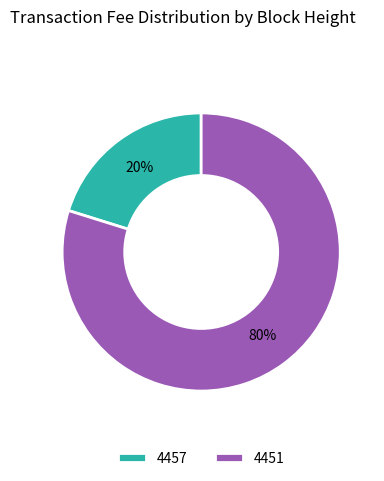

To the nearest percent, what is the combined percentage of 4457 and 4451?

100%